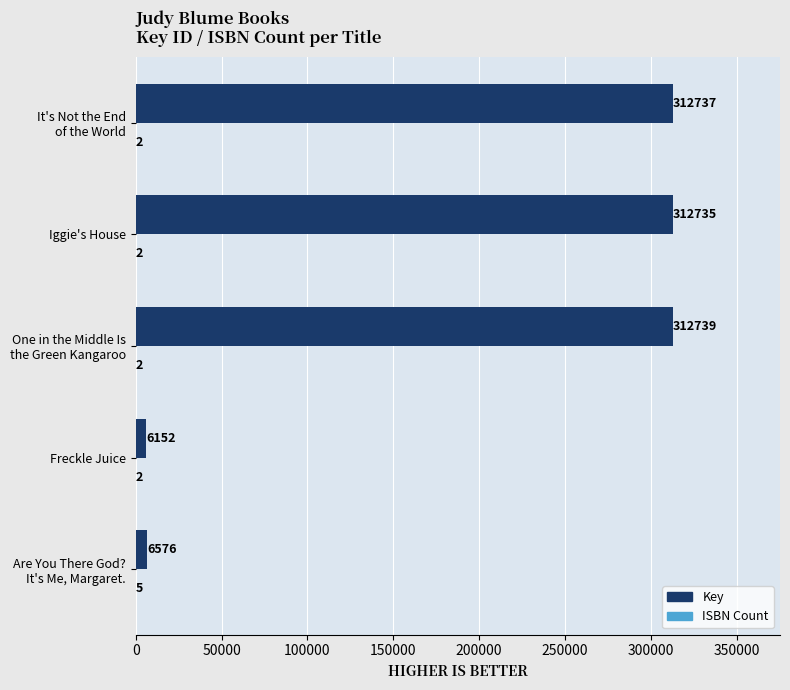

Read the Key value at Iggie's House, to the nearest 100.

312700